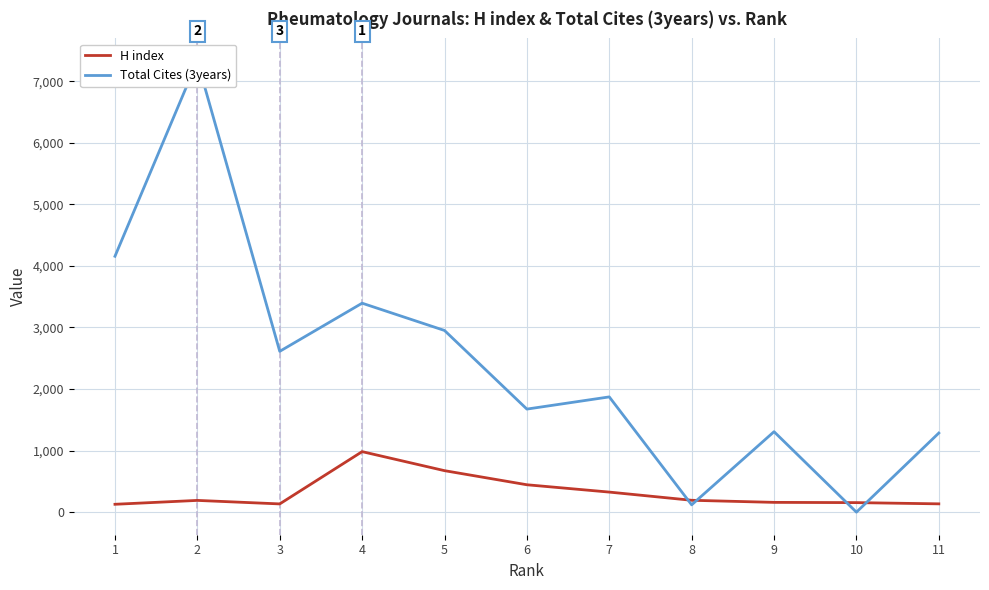

At 8, list the series in order from smallest to largest.

Total Cites (3years), H index